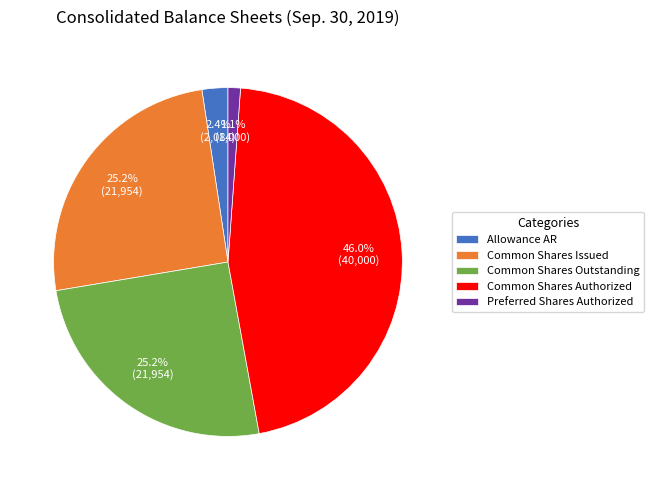

Which has a higher value, Allowance AR or Preferred Shares Authorized?

Allowance AR